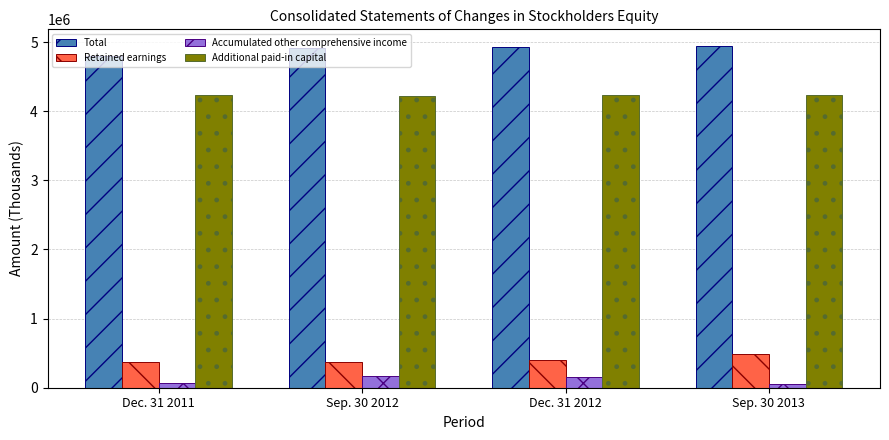

What is the difference between the maximum and minimum values in the Retained earnings series?

120556